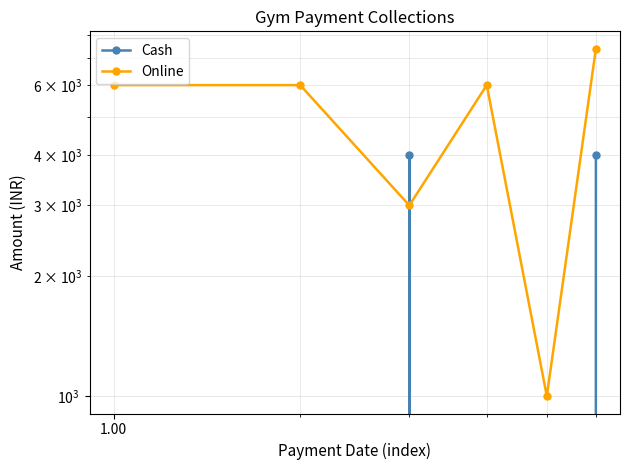

Between 0.01 and 1.00, which series saw the biggest shift?

Cash